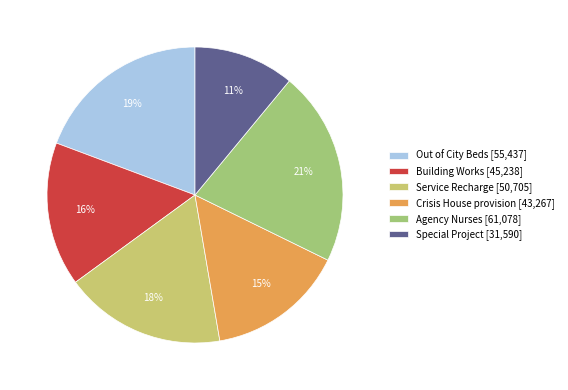

Is Agency Nurses the majority of the pie?

No